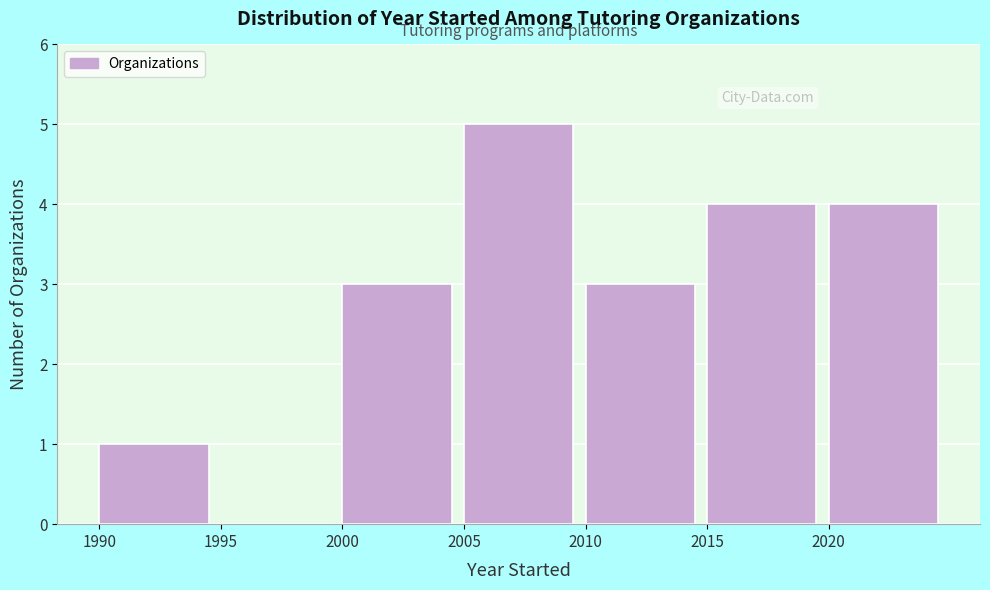

Which range on the x-axis has the tallest bar?

2005 to 2010